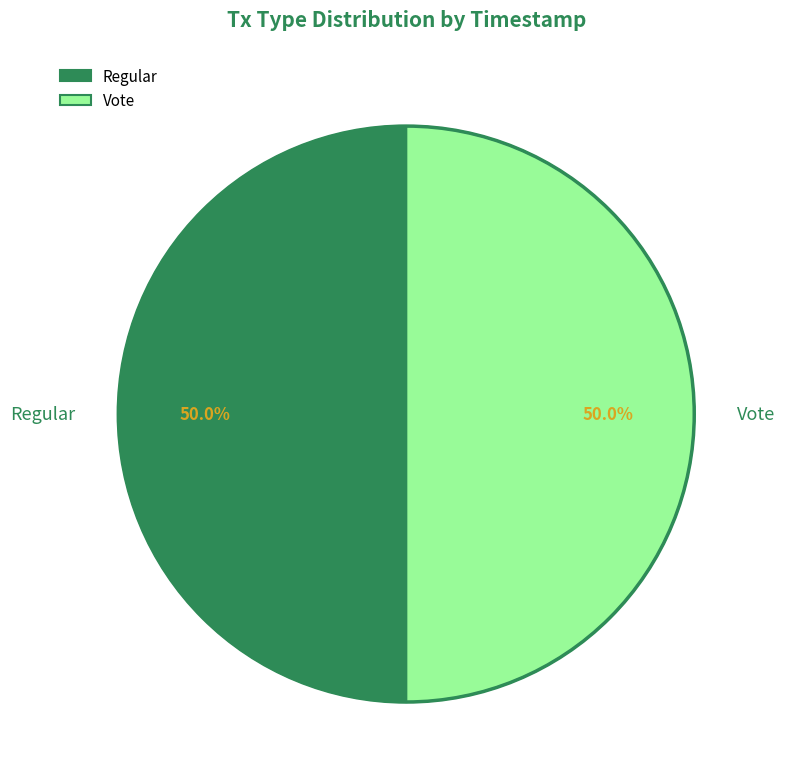

Approximately how many times larger is the value at Regular compared to Vote?

1.0